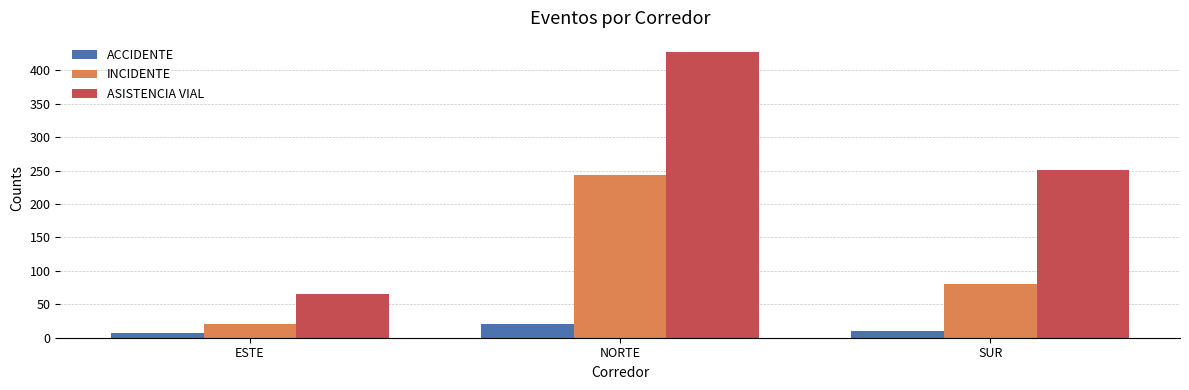

Are the bars grouped side by side (vs. stacked)?

Yes